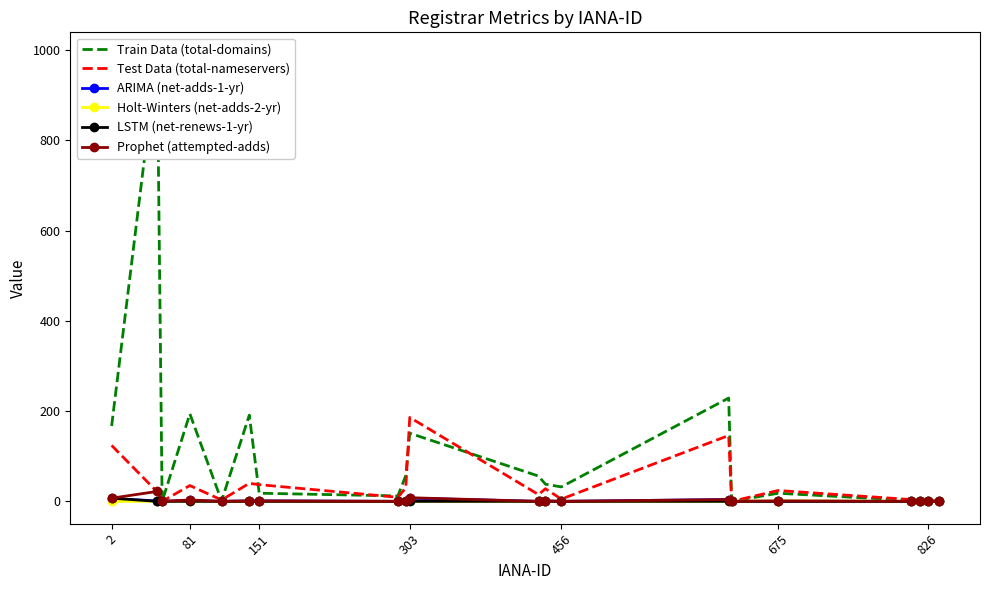

What is the maximum value for Test Data (total-nameservers)?

186